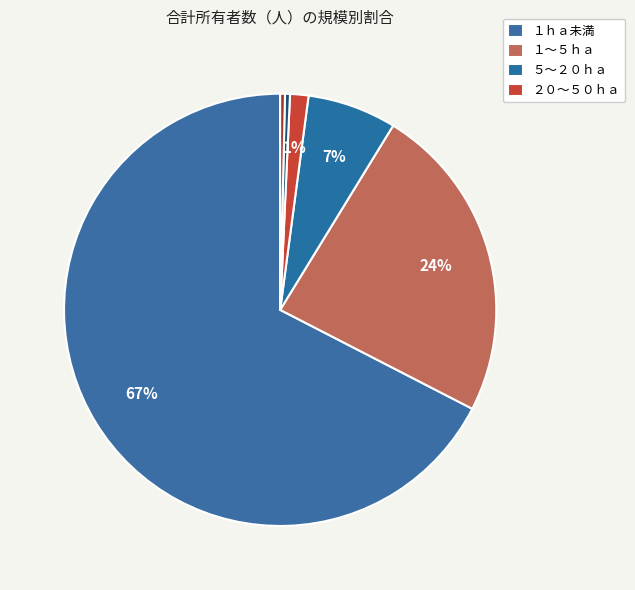

How many slices are in this pie chart?

6